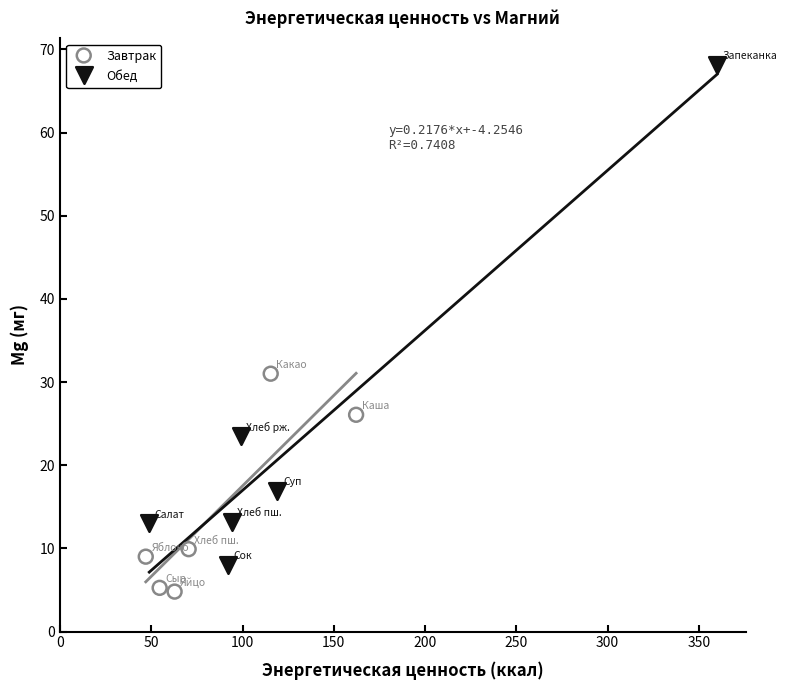

Which series contains the highest Y value?

Обед